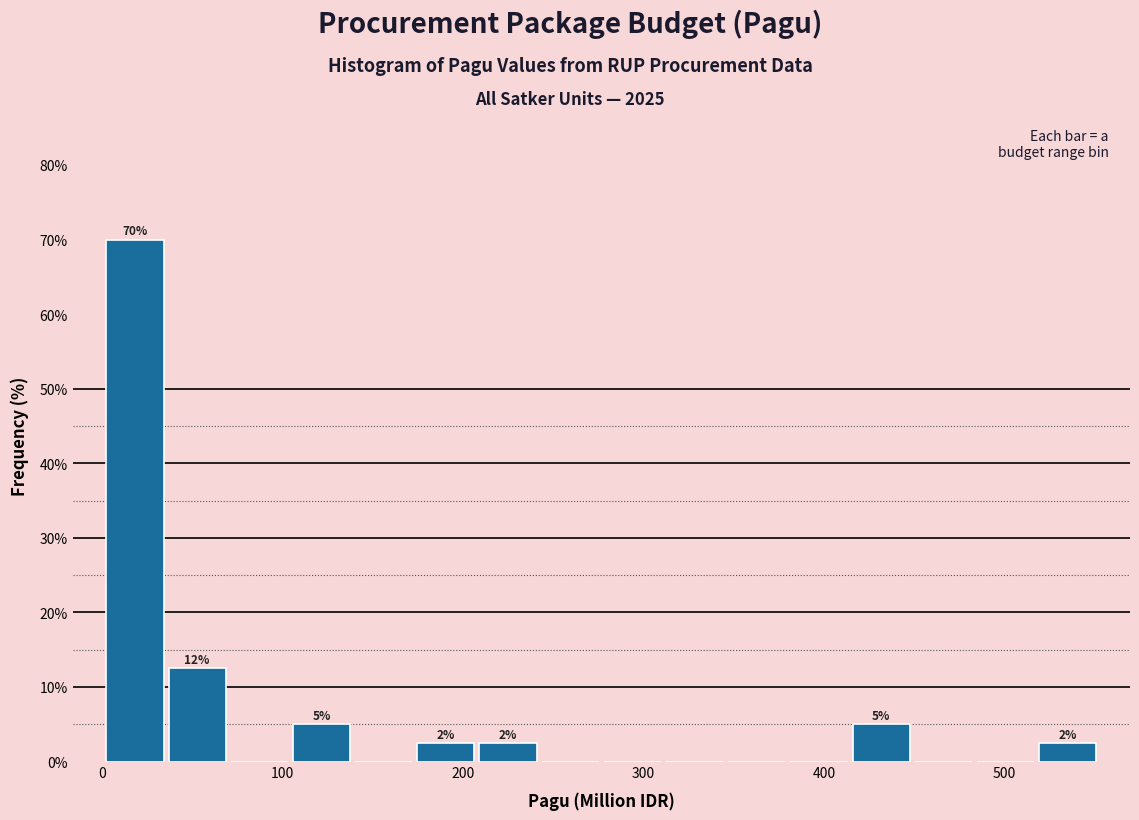

Around what value on the x-axis is the tallest bar? Give the approximate position of its centre, as read against the axis.

20